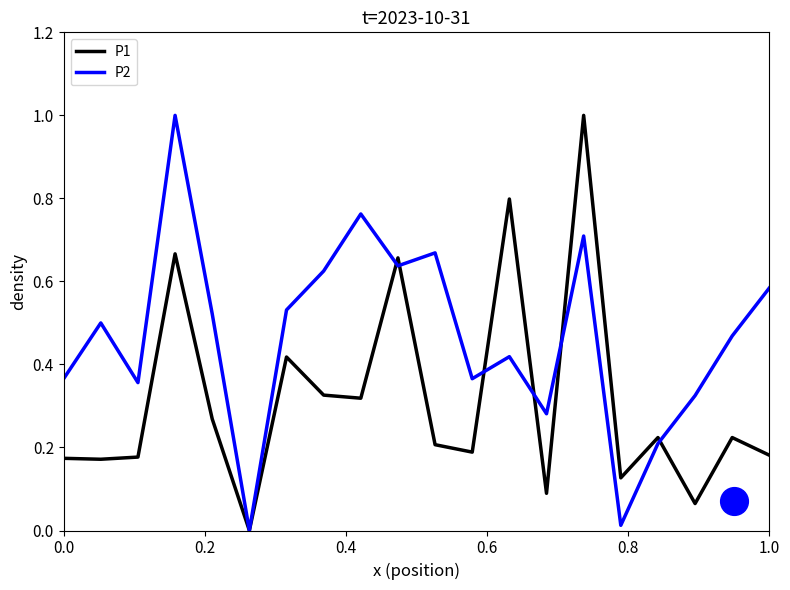

Which series has the largest total across all categories?

P2